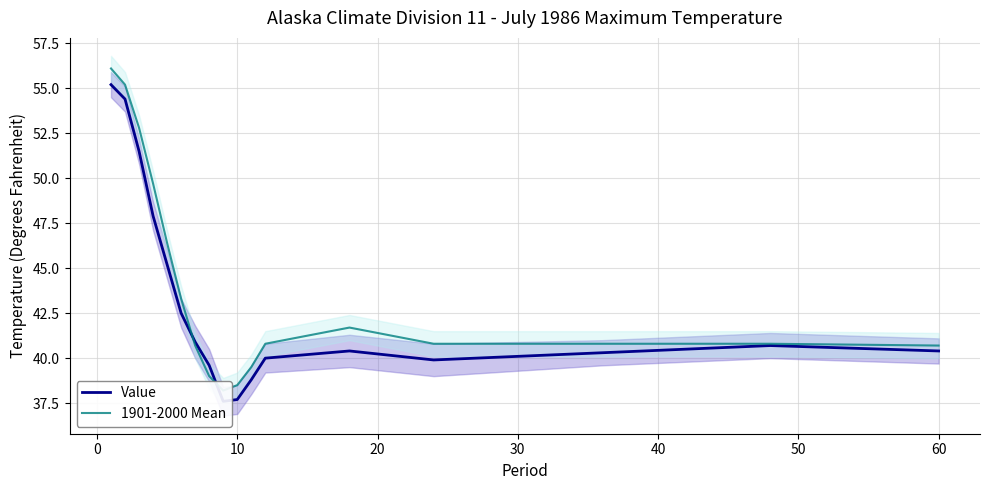

Between 60 and 10, which is larger?

60